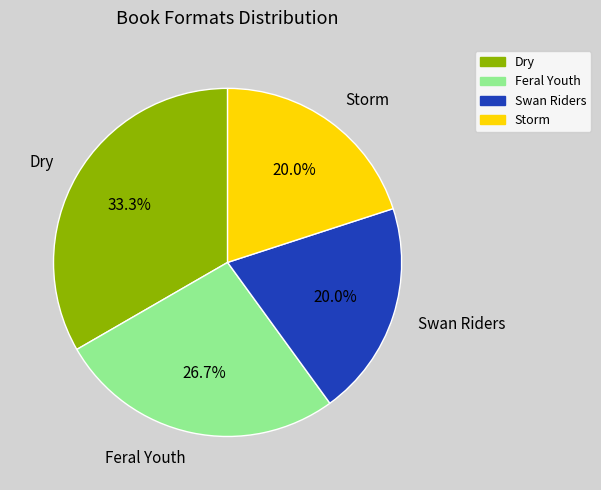

To the nearest percent, what is the average slice percentage?

25%